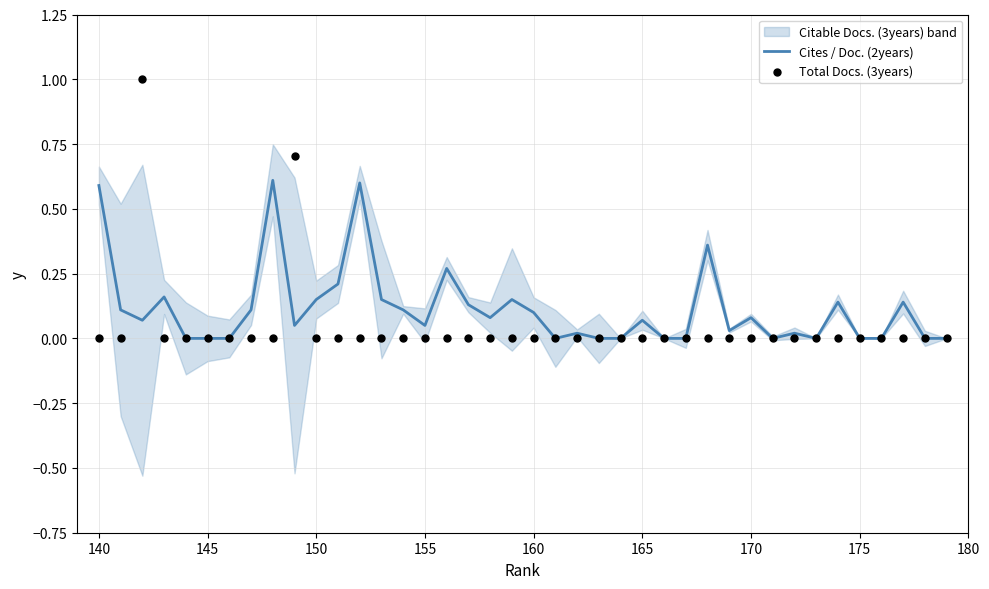

Which series has the widest spread of Y values?

Total Docs. (3years)